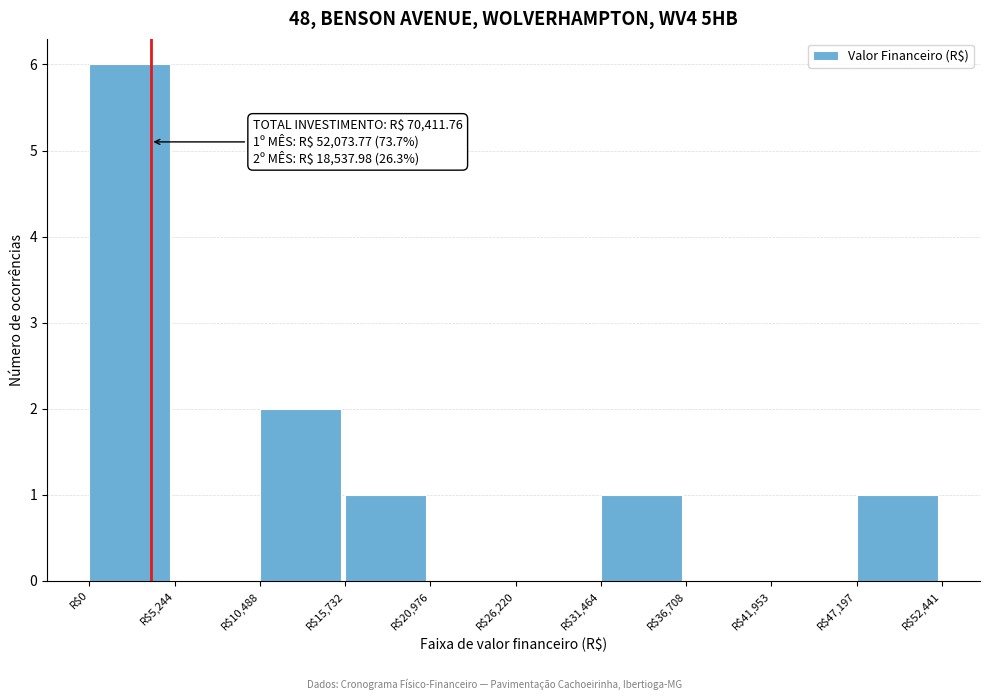

Which range on the x-axis has the tallest bar?

0 to 5000